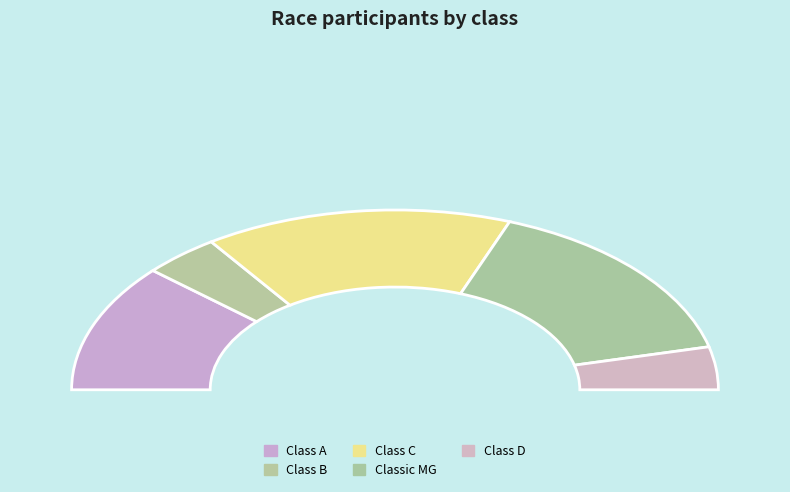

What is the change in value from Class C to Class D?

-3